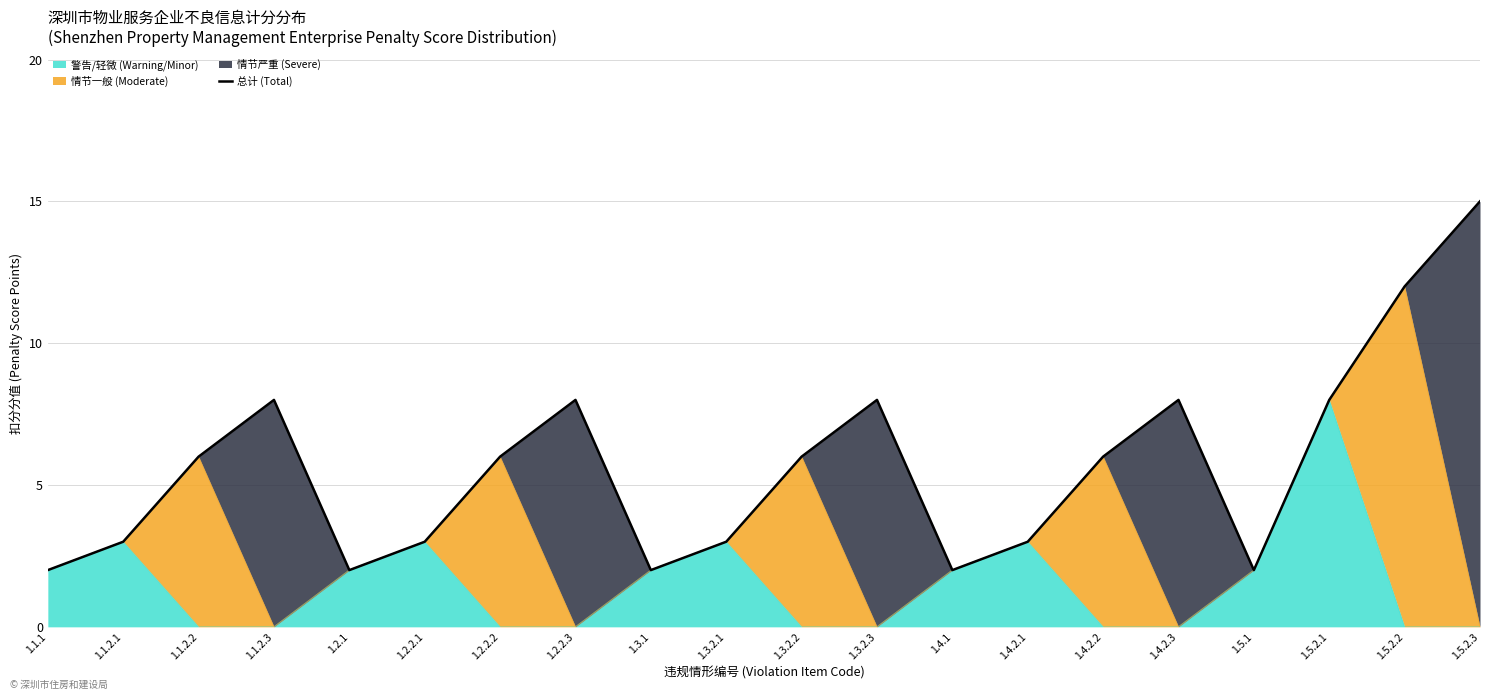

What is the change in value from 1.1.2.2 to 1.5.1?

-4